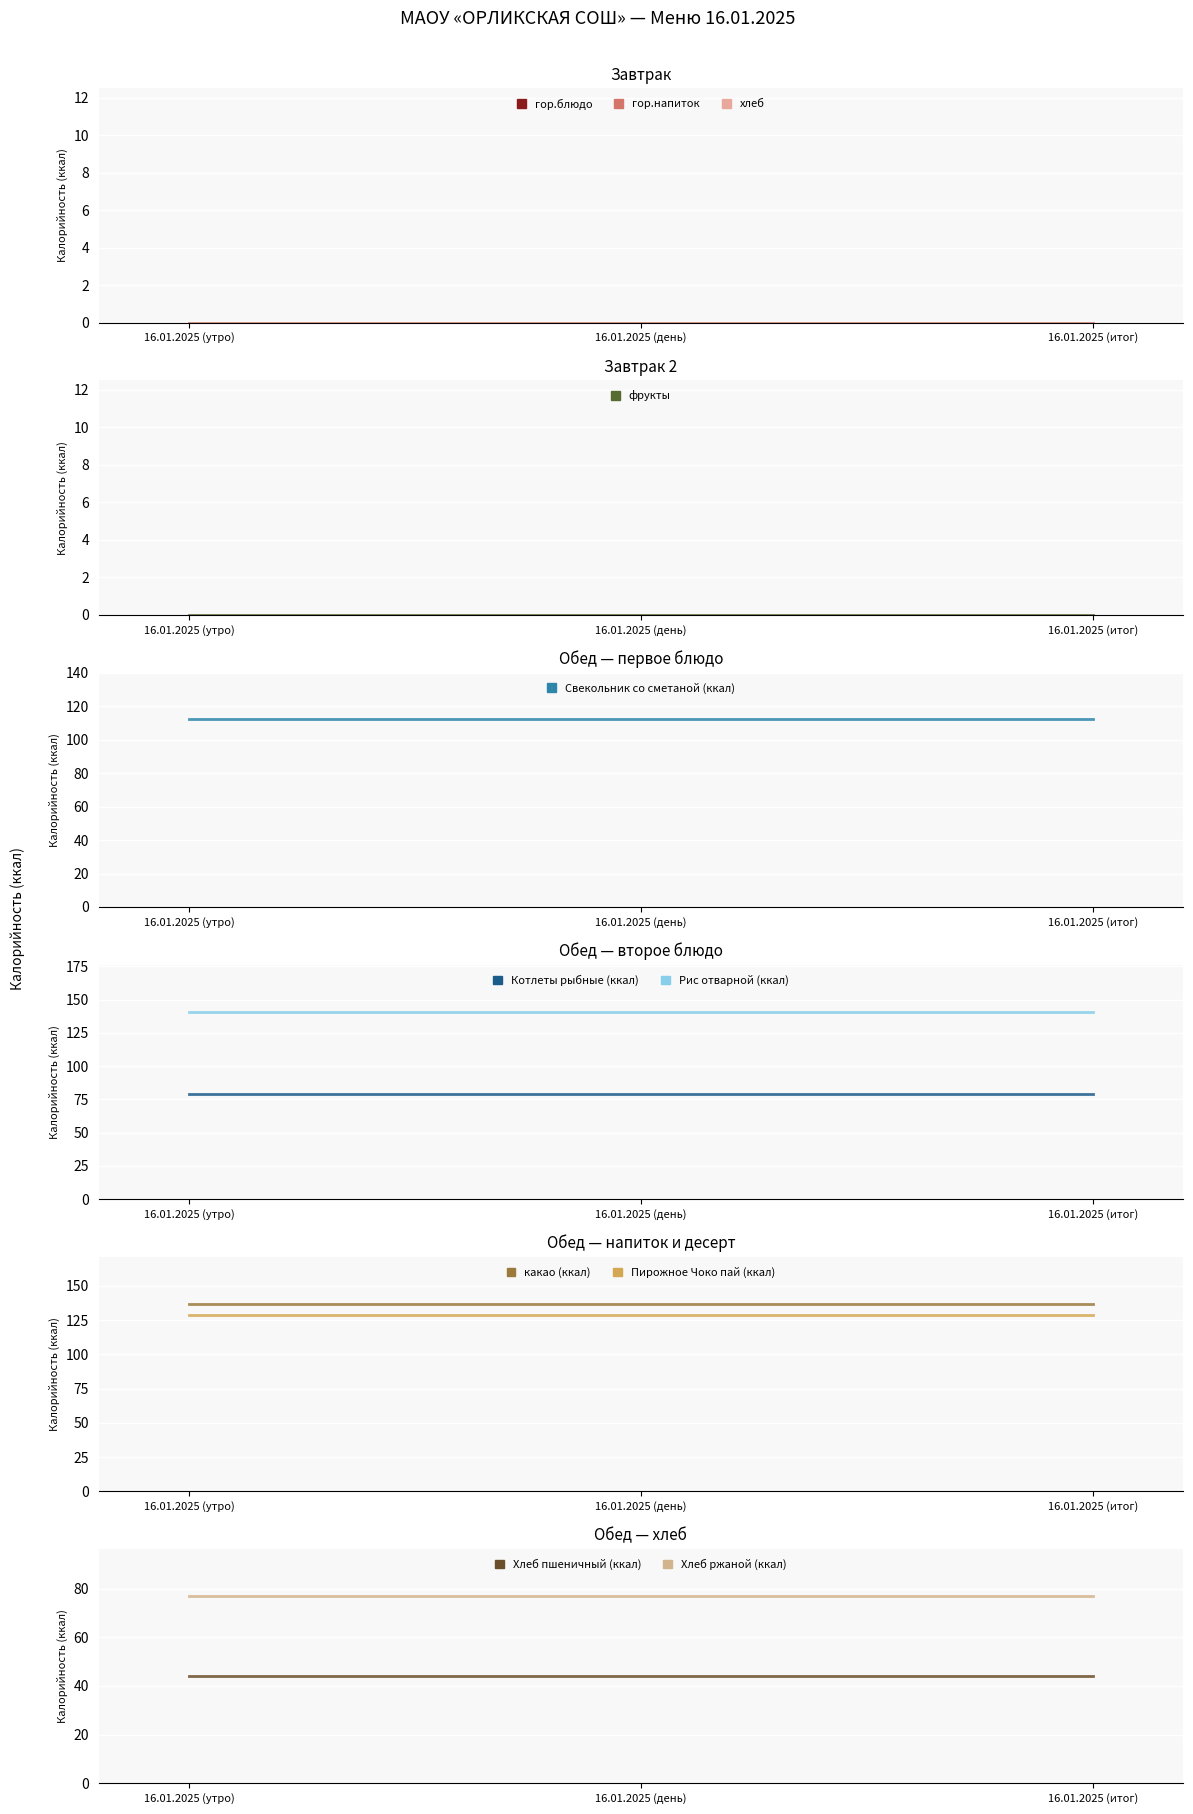

True or false: Обед - какао has a value of 242 at Завтрак.

False